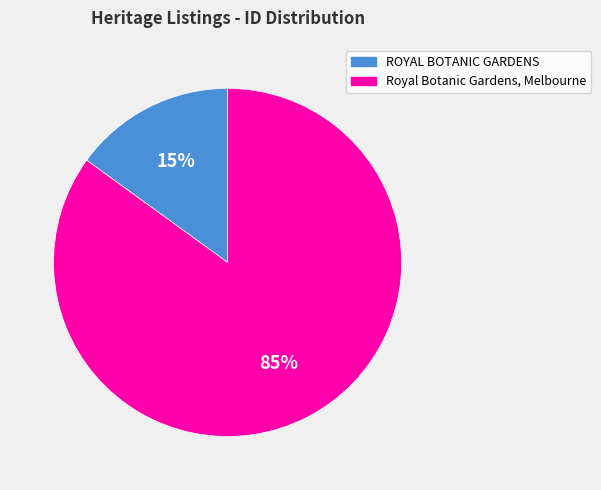

Between Royal Botanic Gardens, Melbourne and ROYAL BOTANIC GARDENS, which is larger?

Royal Botanic Gardens, Melbourne